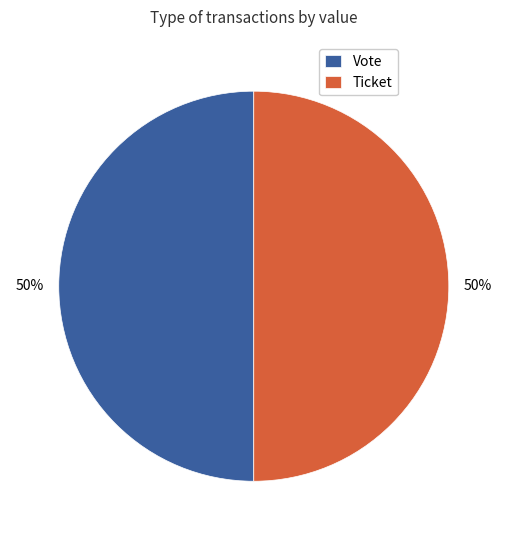

Is the sum of Vote and Ticket greater than half?

Yes